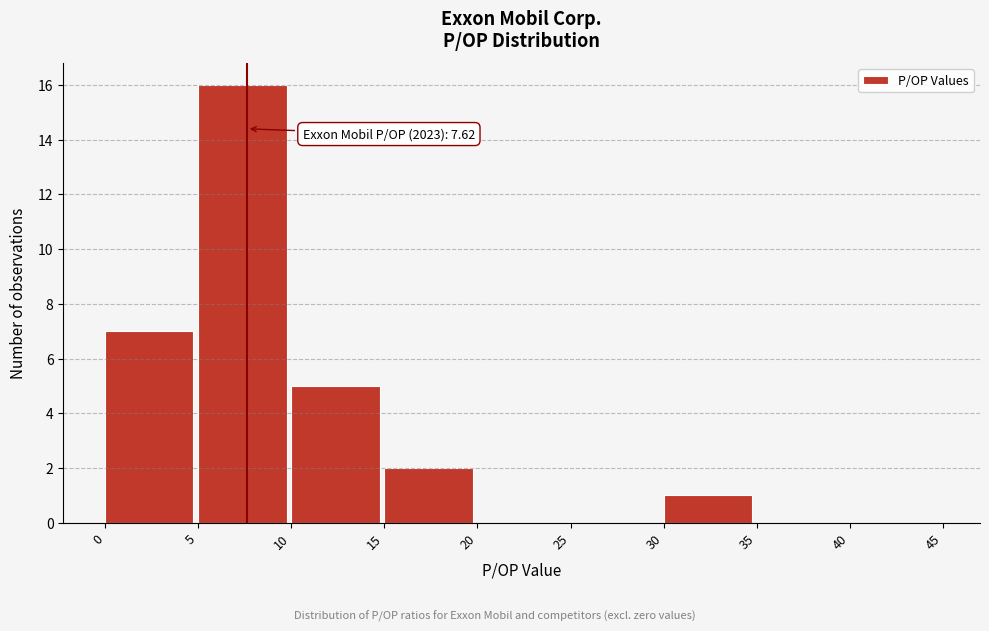

Which range on the x-axis has the tallest bar?

5 to 10